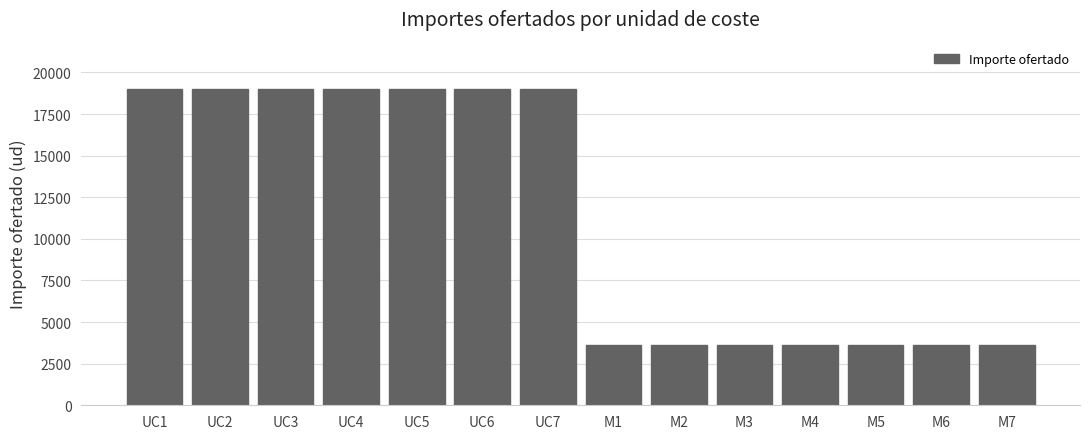

Reading left to right, what are all the values shown in this chart?

19000	19000	19000	19000	19000	19000	19000	3600	3600	3600	3600	3600	3600	3600